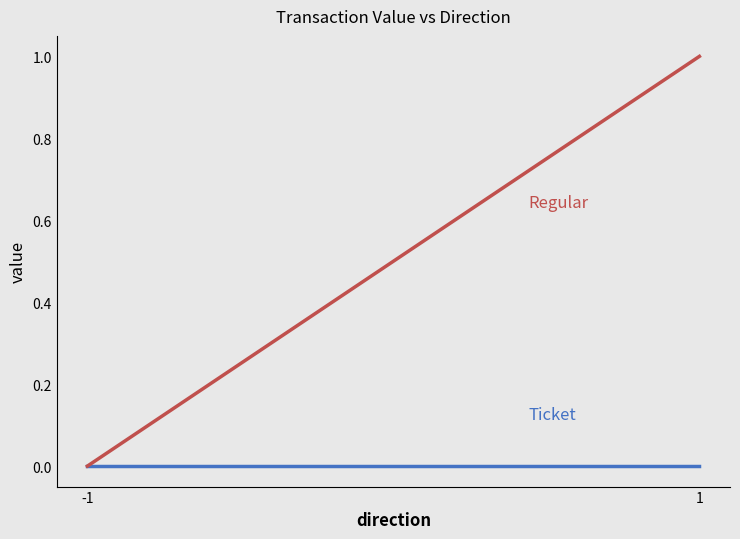

At which label is Ticket closest to 0?

-1